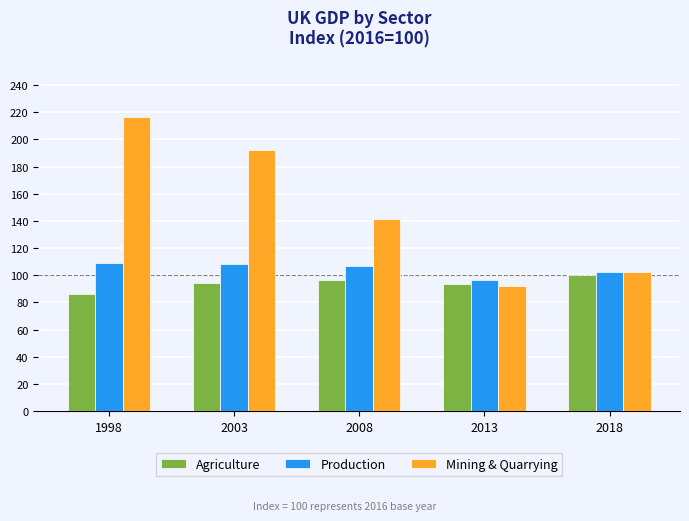

What is the difference between the maximum and minimum values in the Agriculture series?

14.0